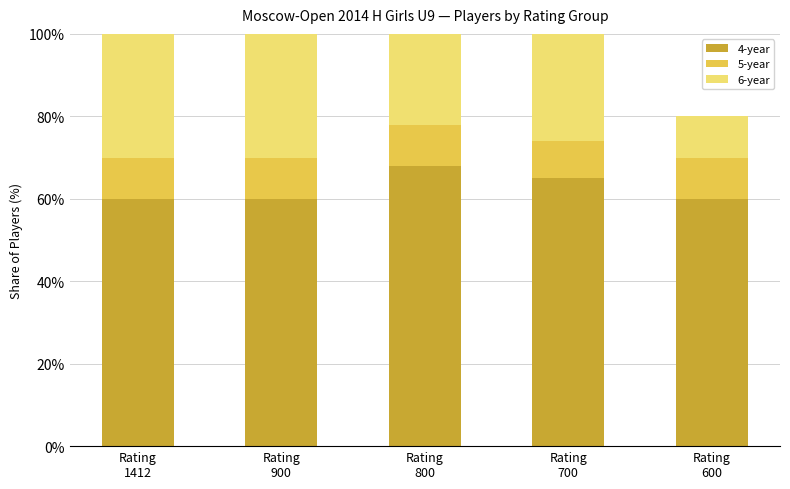

True or false: 4-year has a value of 78 at Rating
600.

False